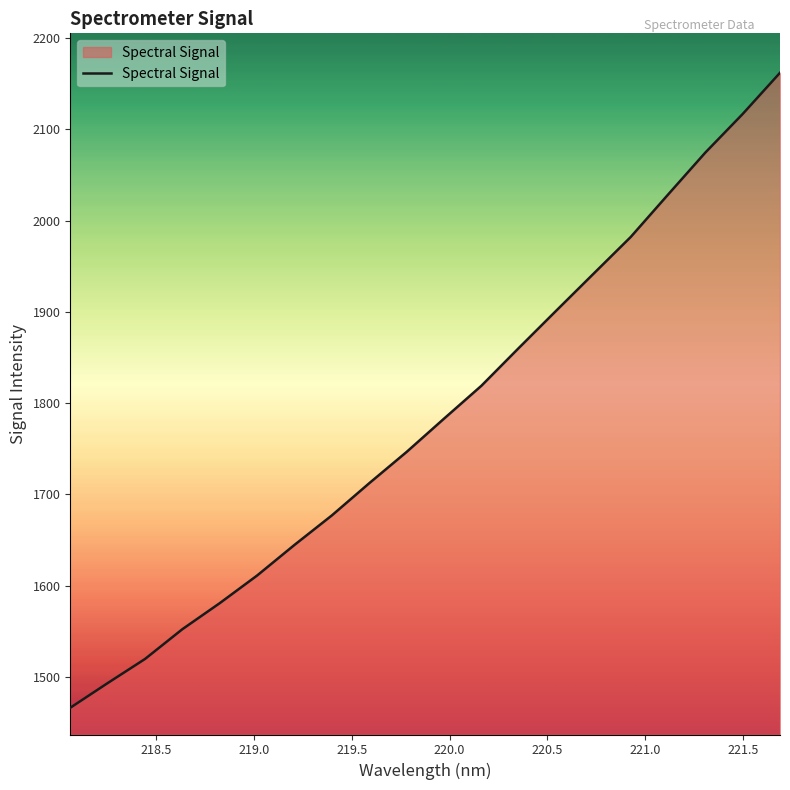

What is the minimum value shown in the chart?

1466.0